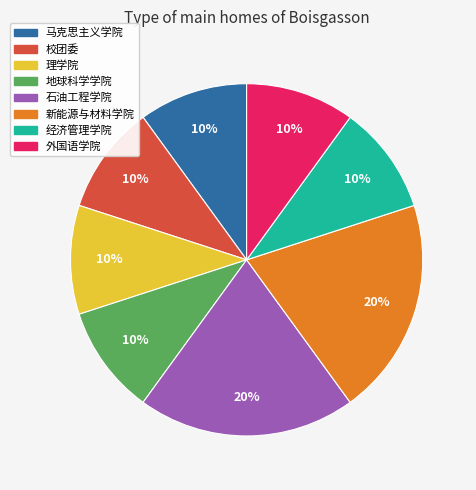

Does any single category account for the majority?

No